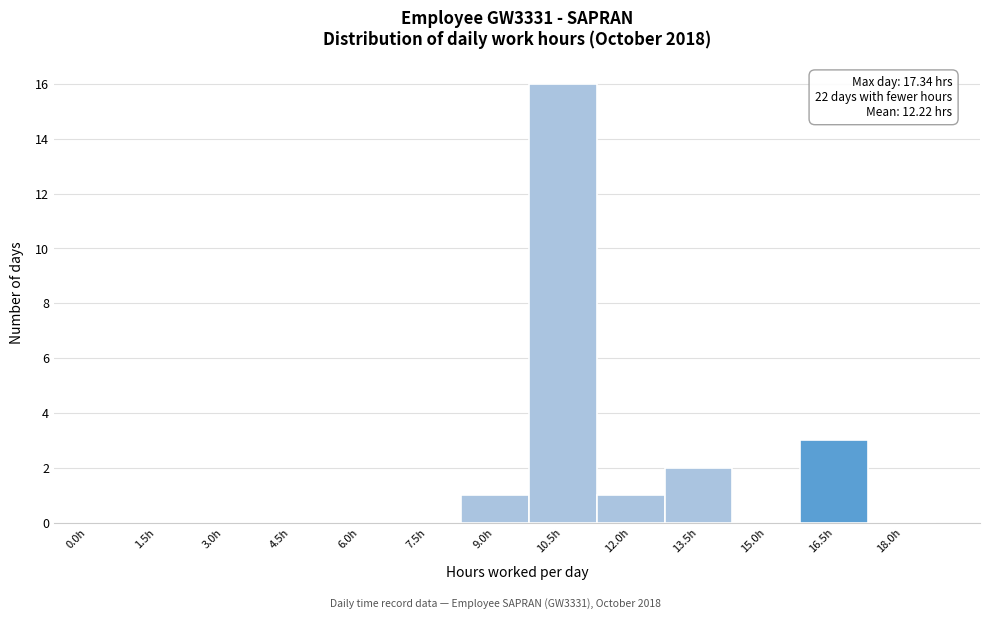

Reading left to right, extract all data points from this chart.

0.0h=0	1.5h=0	3.0h=0	4.5h=0	6.0h=0	7.5h=0	9.0h=1	10.5h=16	12.0h=1	13.5h=2	15.0h=0	16.5h=3	18.0h=0